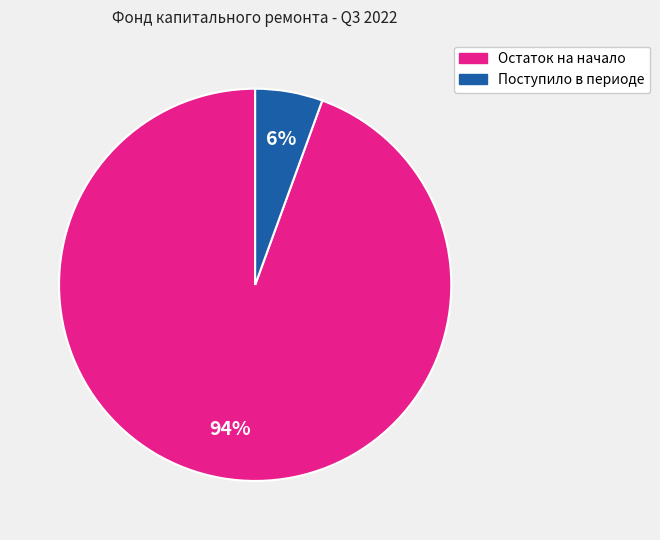

To the nearest percent, what is the average slice percentage?

50%